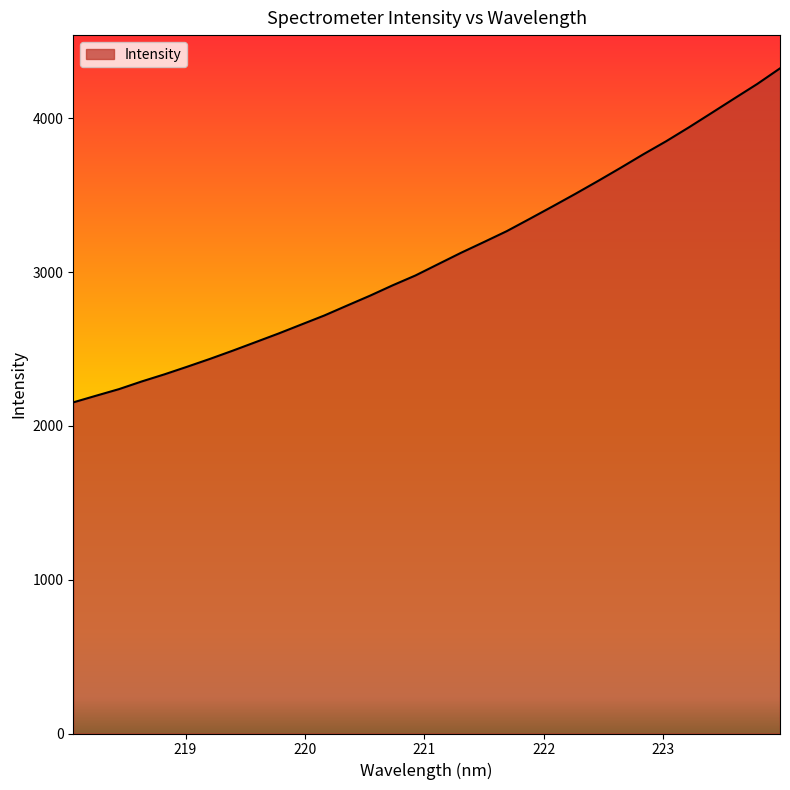

What is the difference between the maximum and minimum values?

2172.2